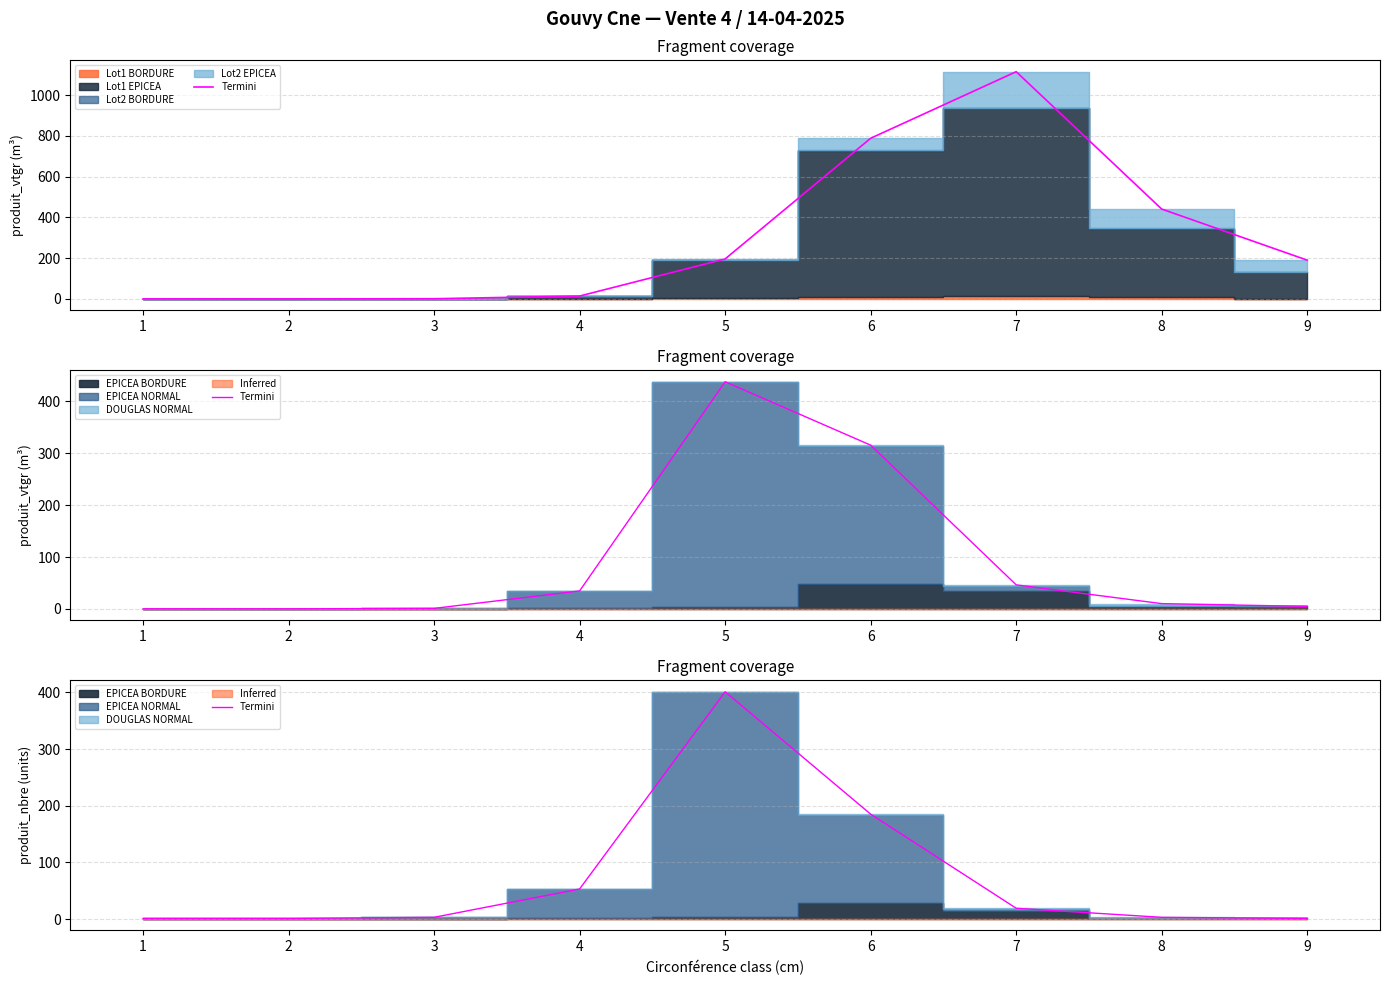

What is the average value?

74